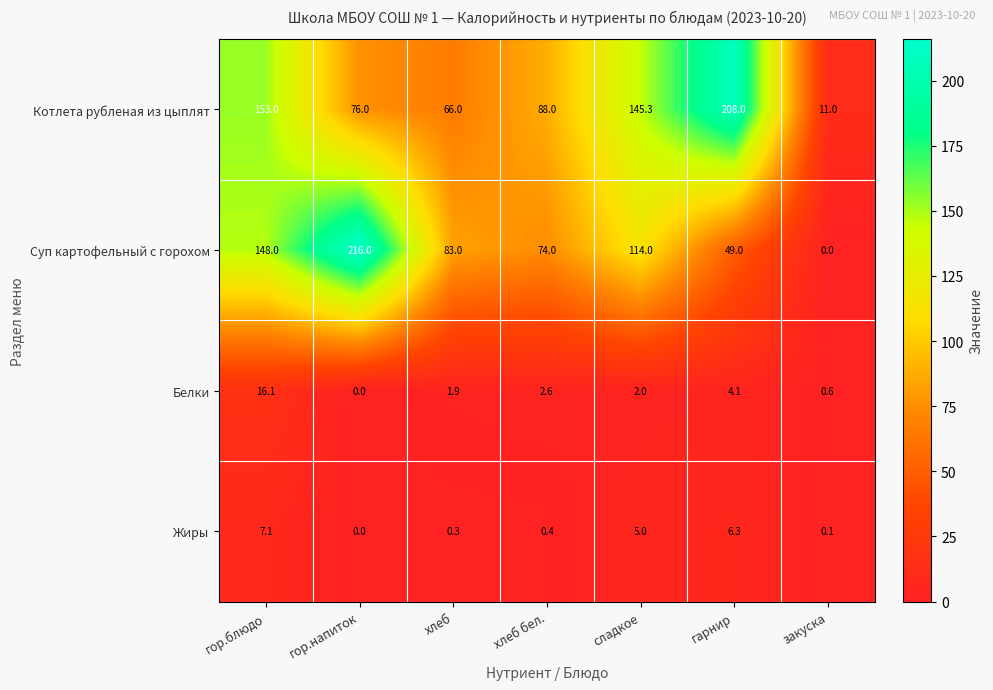

What is the total value across all series at гор.блюдо?

324.2